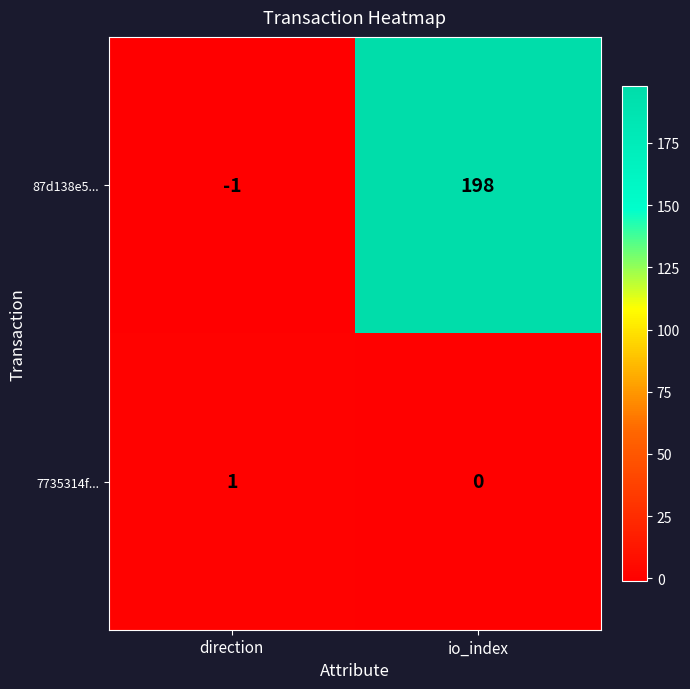

What is the difference between the 87d138e5... values at io_index and direction?

199